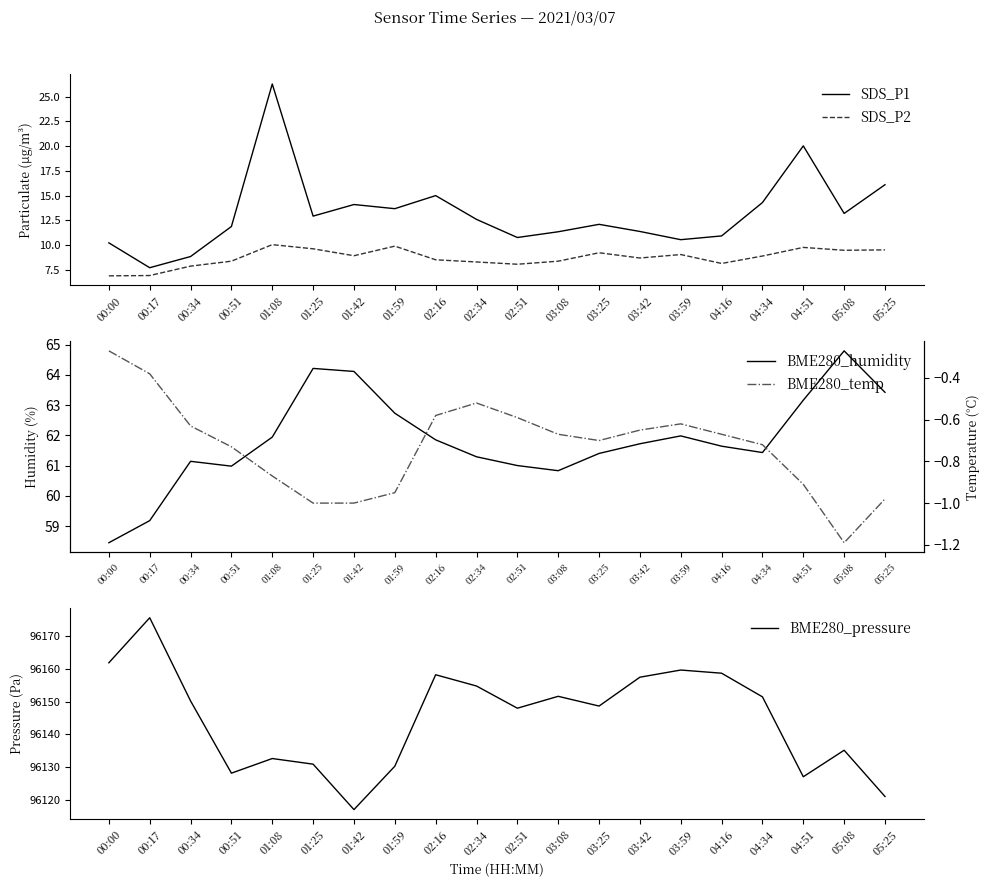

What is the sum of all BME280_temp values?

-14.6